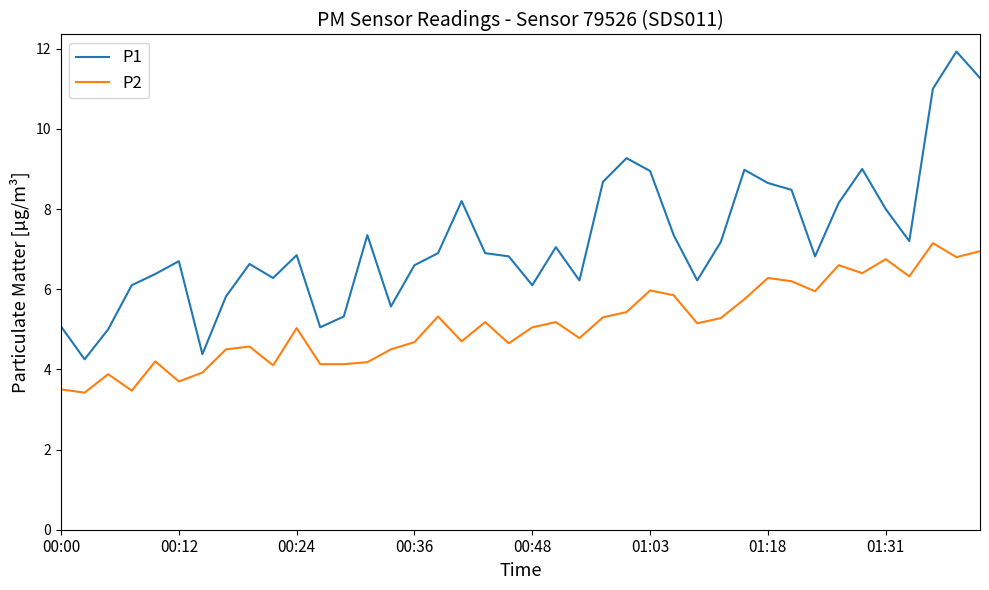

Which series has the largest range (max minus min)?

P1